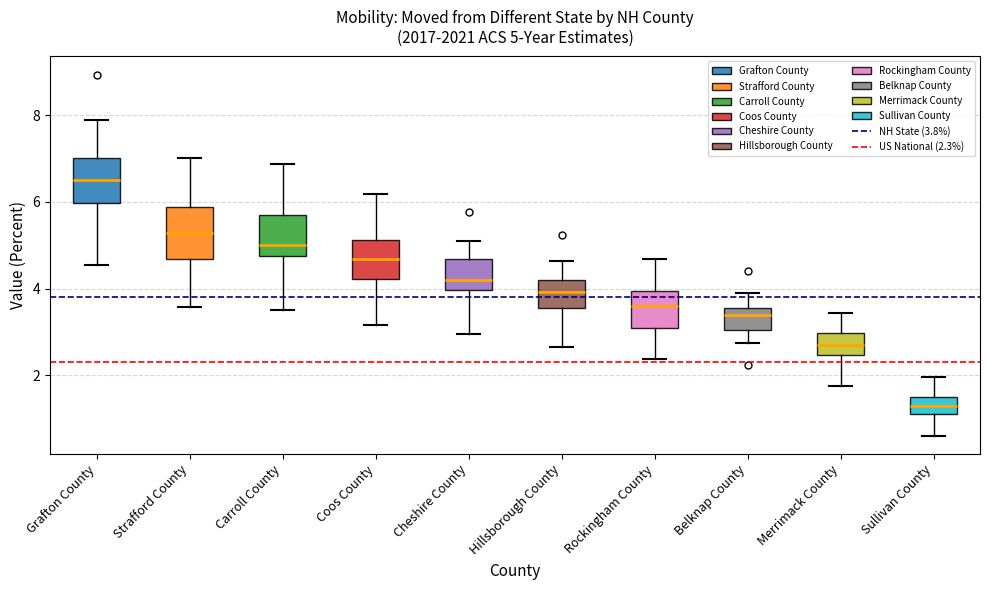

Which box has the highest median line?

Grafton County